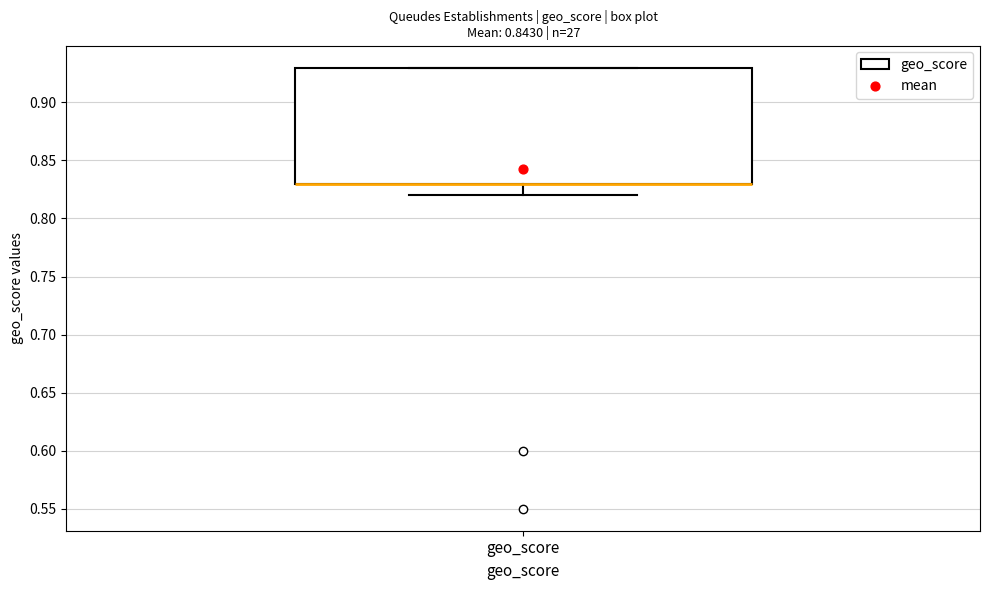

Read this box plot against the y-axis: the position of the median line, the range covered by the box, and the ends of both whiskers. The values are not printed on the chart, so give them approximately, as read against the axis.

median 0.83 (drawn on the box's lower edge), box 0.83 to 0.93, whiskers 0.82 to 0.93